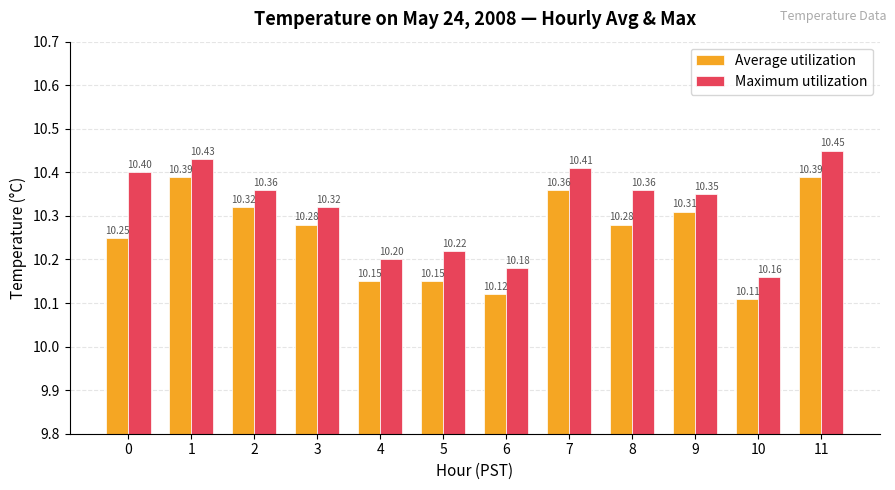

What is the difference between the second highest and minimum values in the Maximum utilization series?

0.3